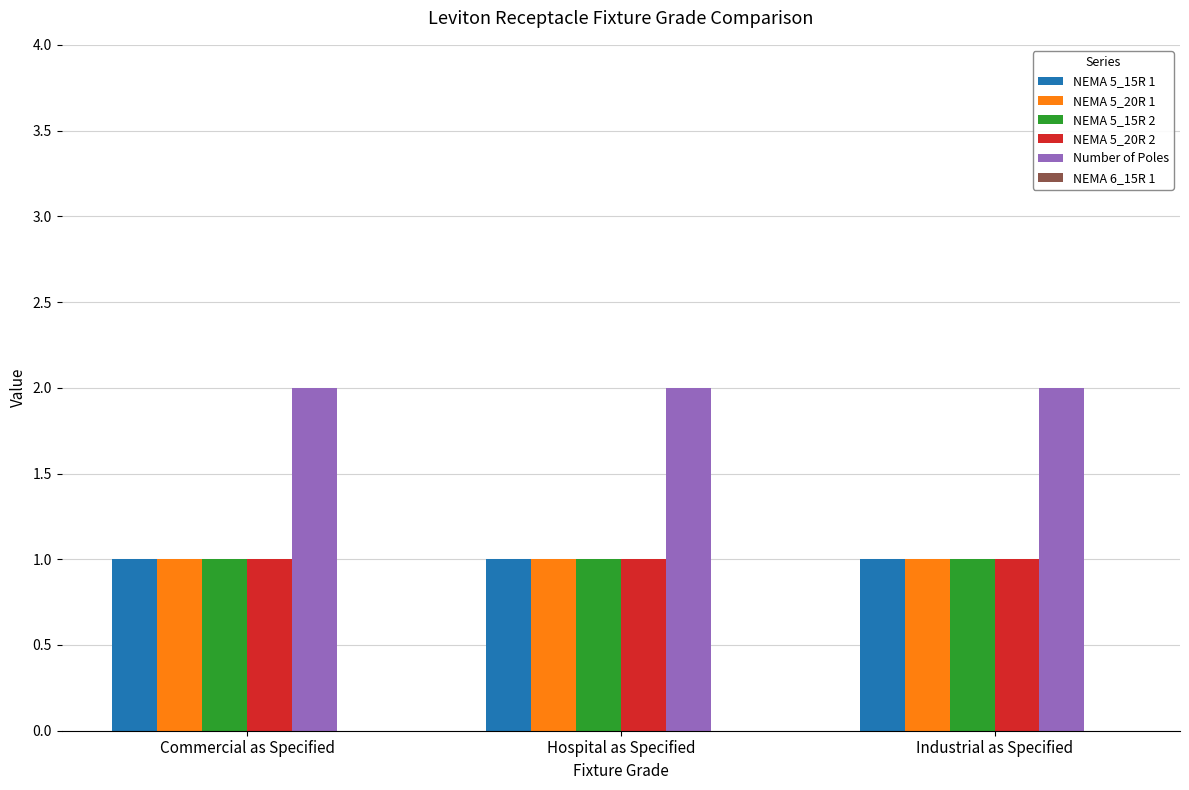

Is it true that Number of Poles equals 2 at Hospital as Specified?

True